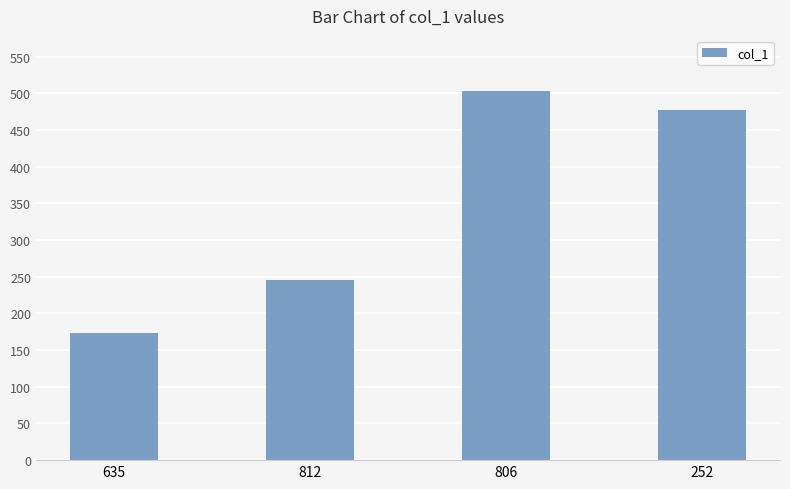

List the labels in order of value, largest first.

806, 252, 812, 635